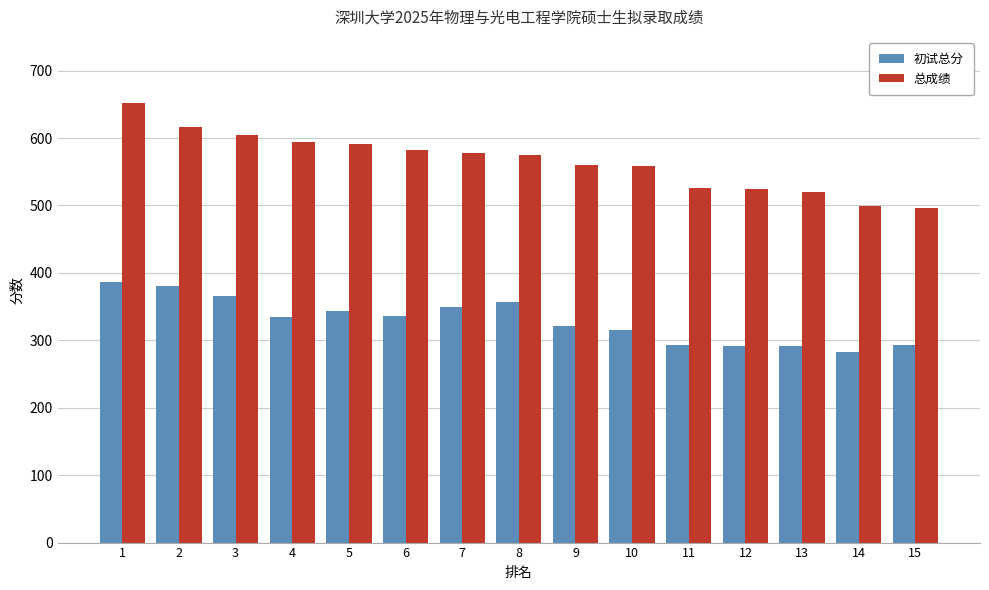

What is the approximate value of 初试总分 at 6?

336.0